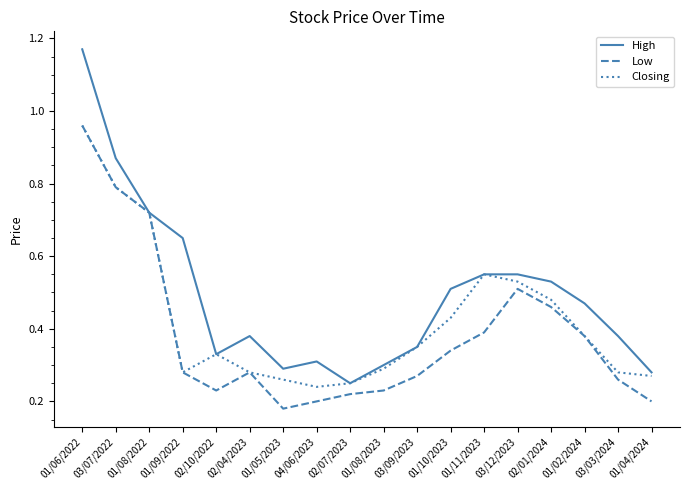

Which series has the largest total across all categories?

High